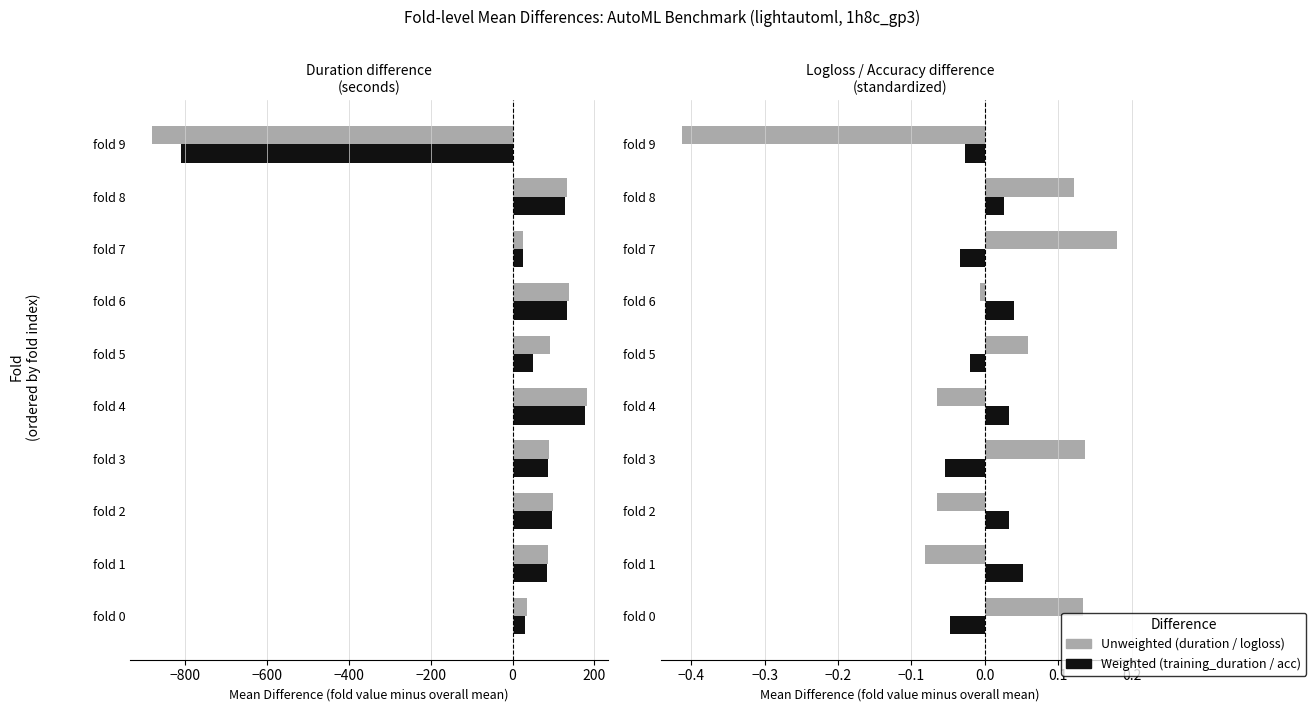

How many data points in training_duration are above 86?

5